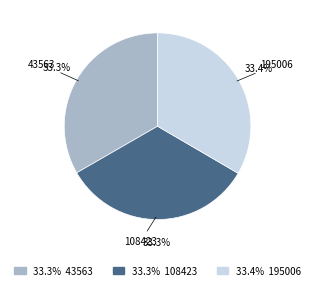

How many segments does this pie chart have?

3